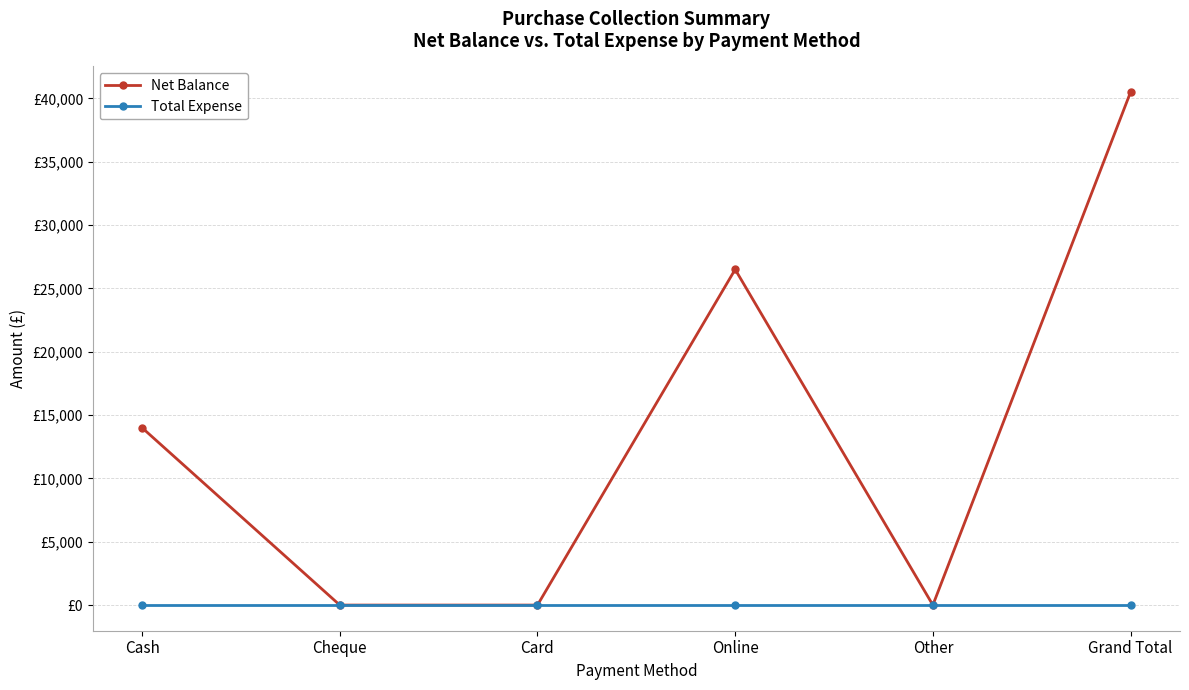

What are all the series names shown in the legend?

Net Balance, Total Expense